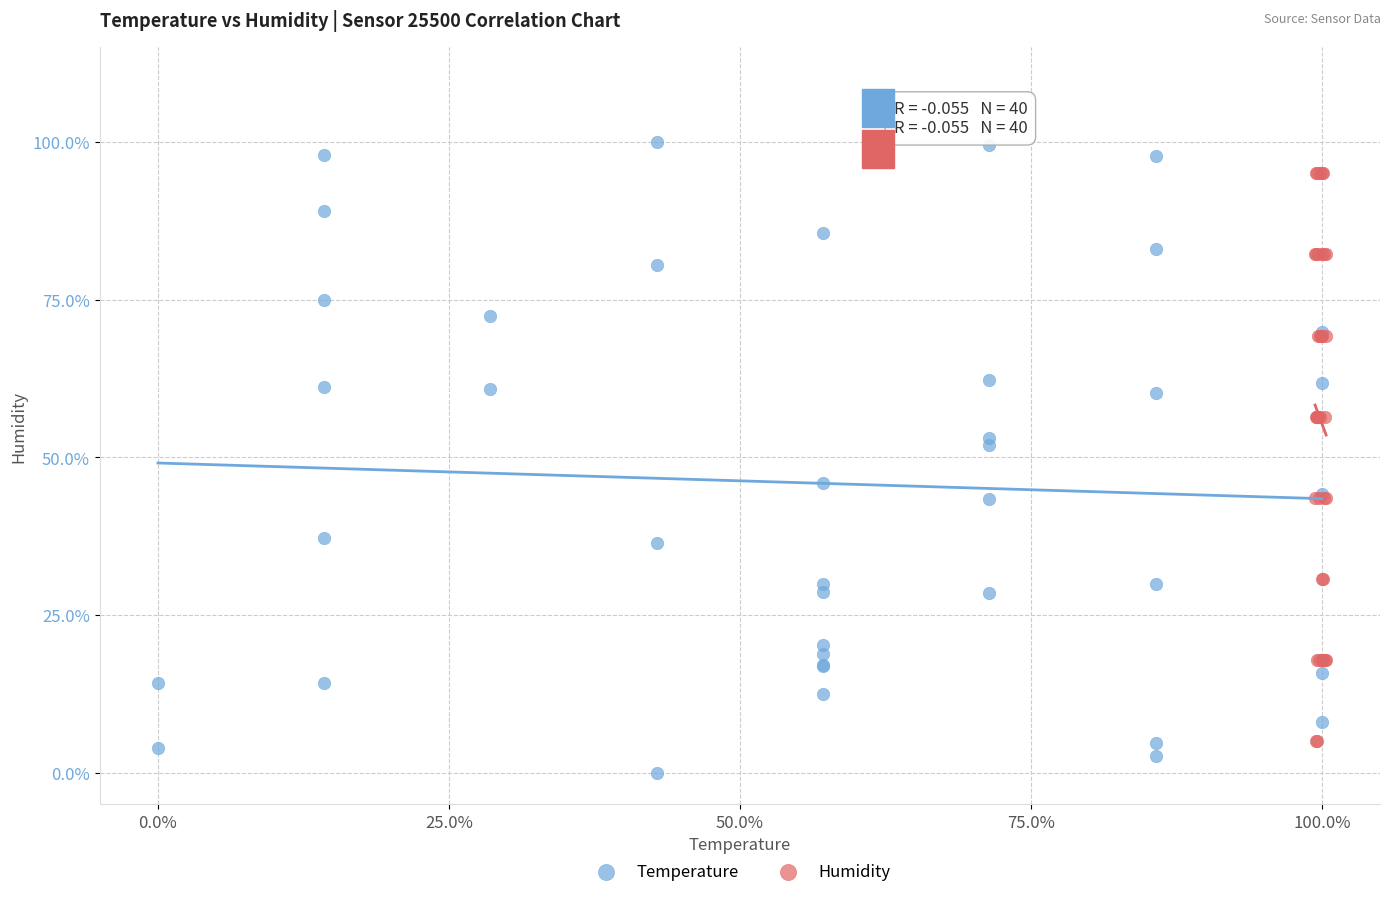

Which series reaches the maximum Y coordinate?

Temperature